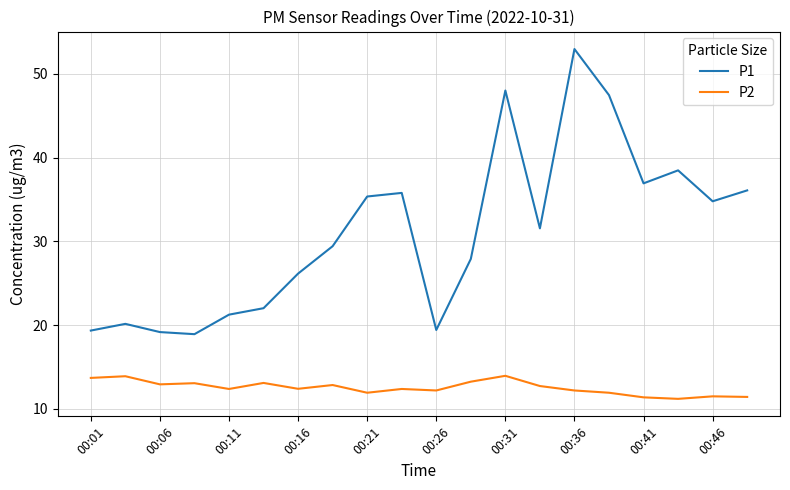

Which series has the widest spread of values?

P1